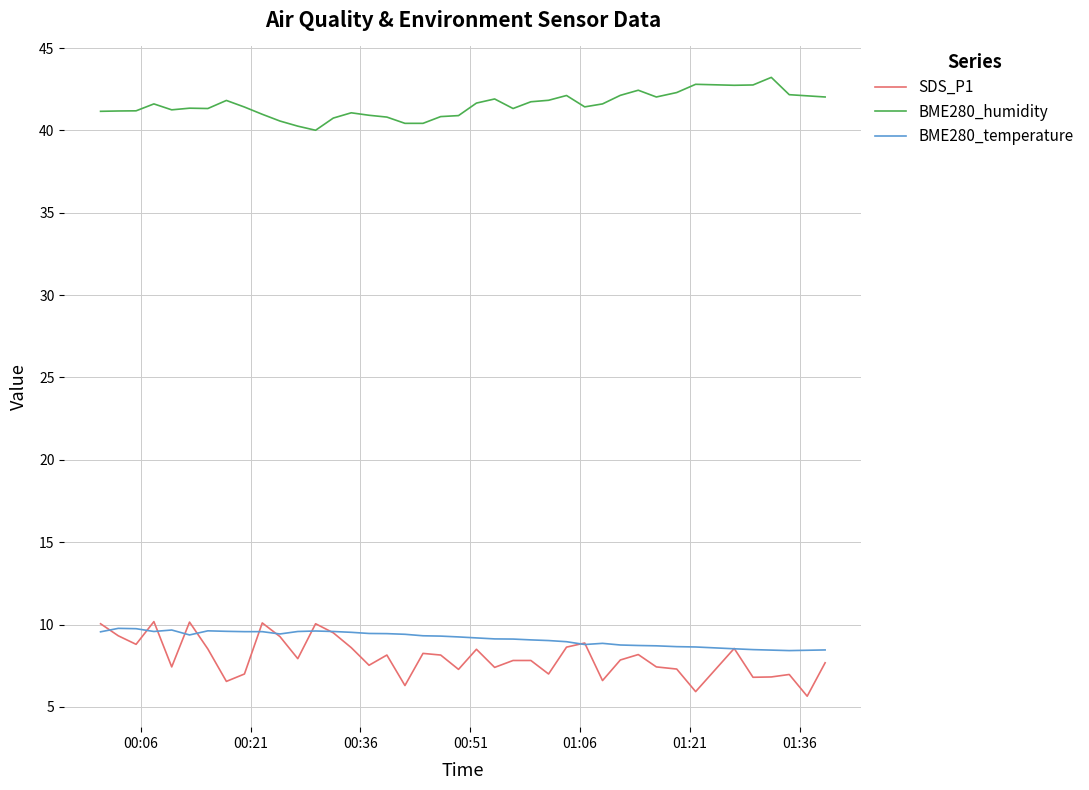

After their last crossing, which series has the higher values: SDS_P1 or BME280_temperature?

BME280_temperature